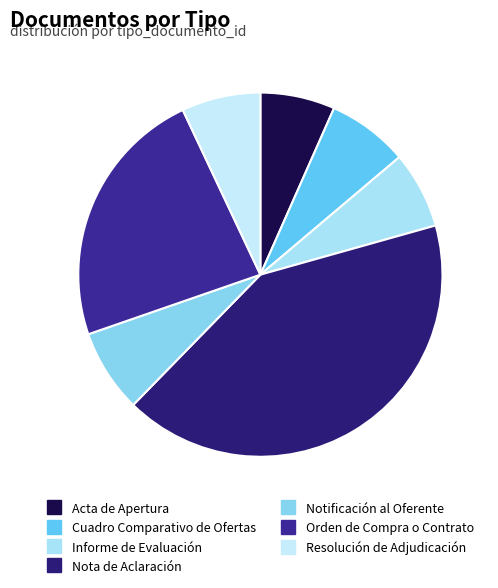

How many segments does this pie chart have?

7